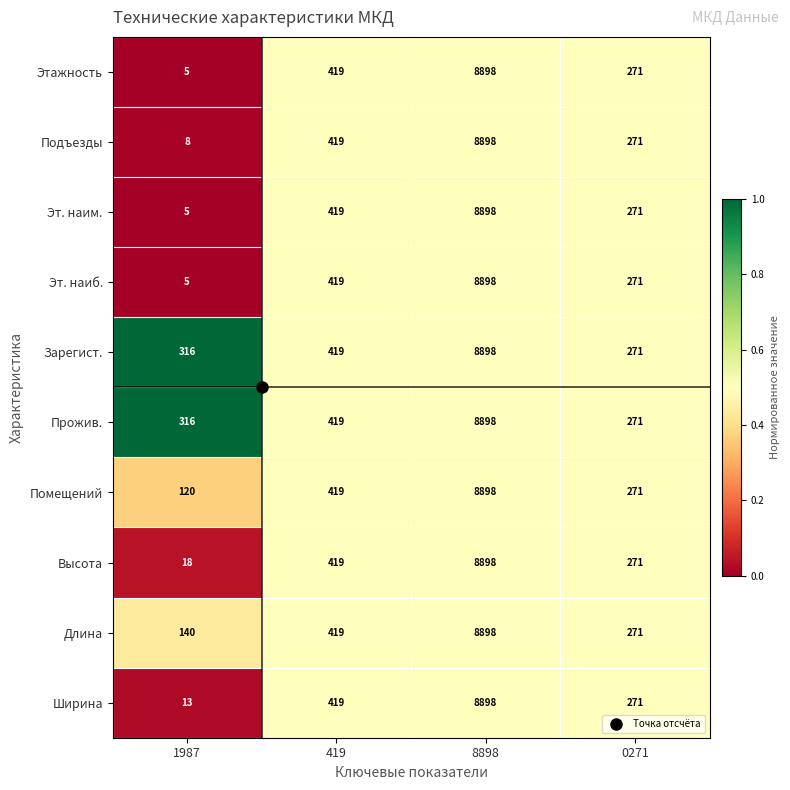

The value of Прожив. at 419 is 565. True or false?

False